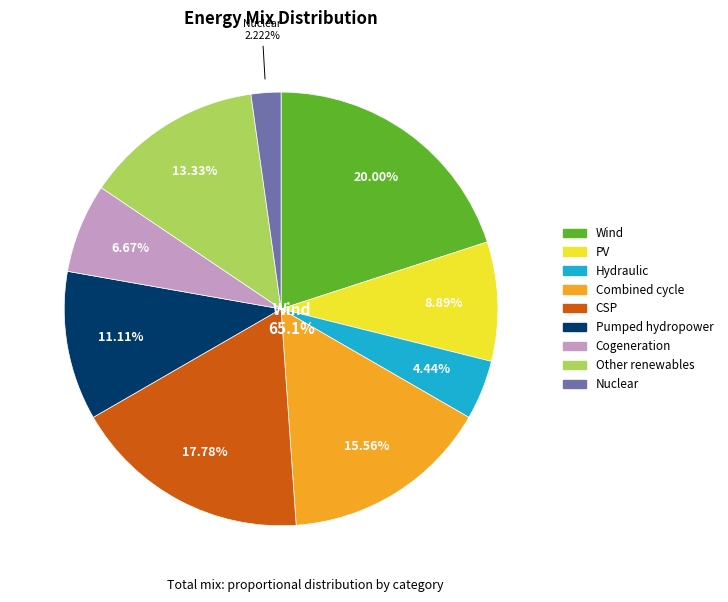

Which has a higher value, 2 or 4?

4